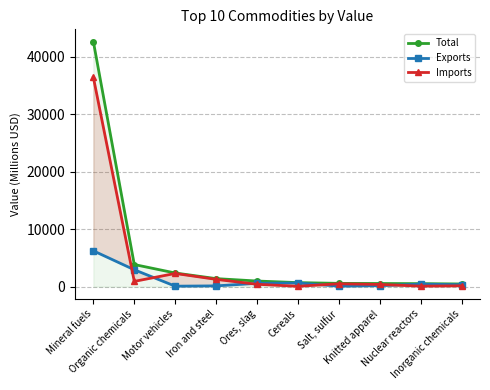

At which category is the sum across all series the highest?

Mineral fuels